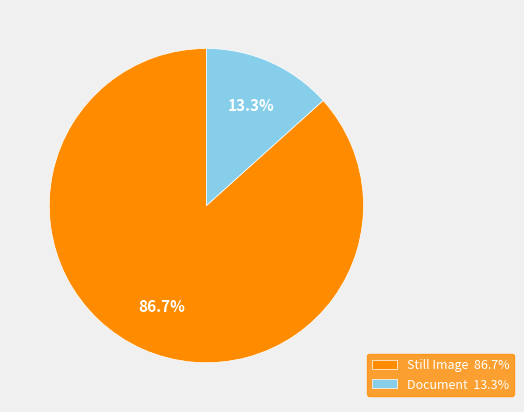

Which category accounts for the majority?

Still Image 86.7%